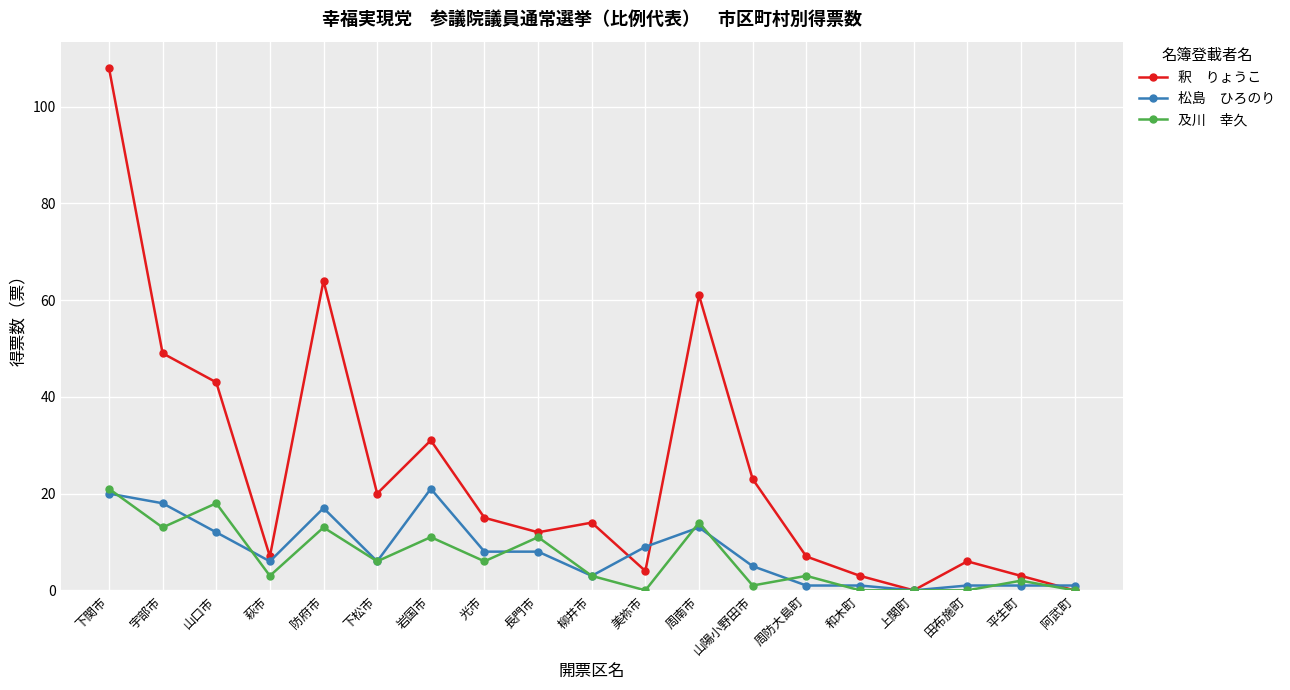

What is the spread (max minus min) of values at 下松市?

14